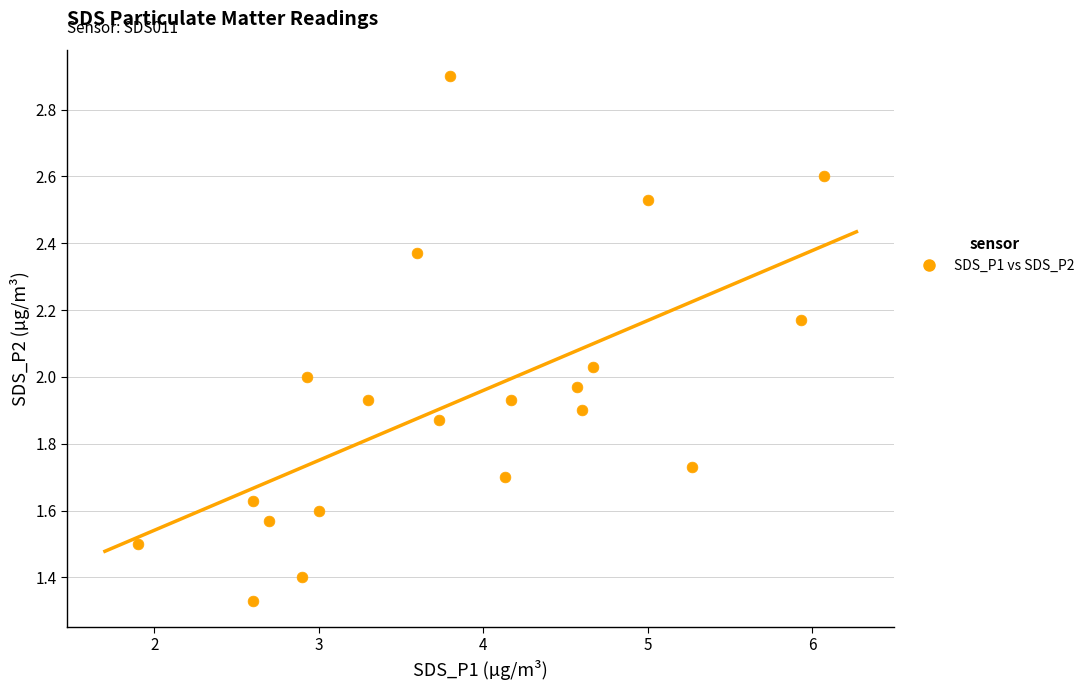

What is the range of X values (max minus min)?

4.2